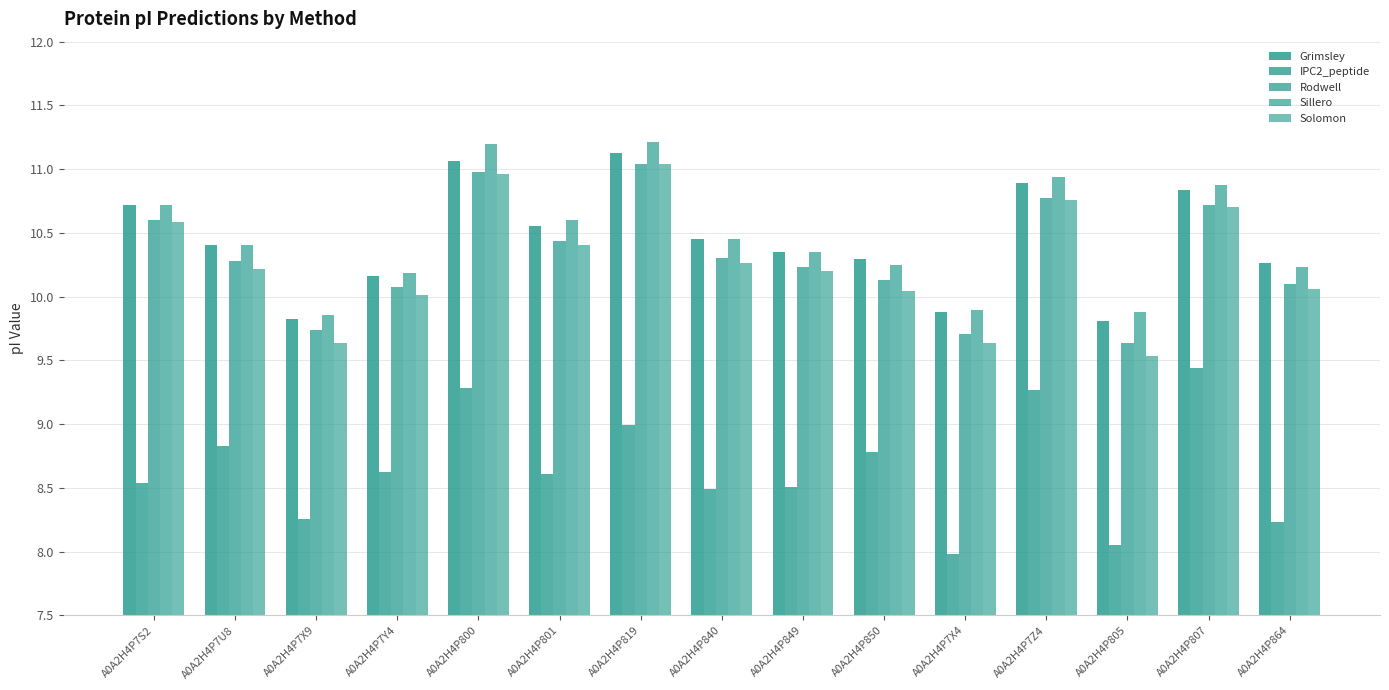

Are the bars horizontal?

No